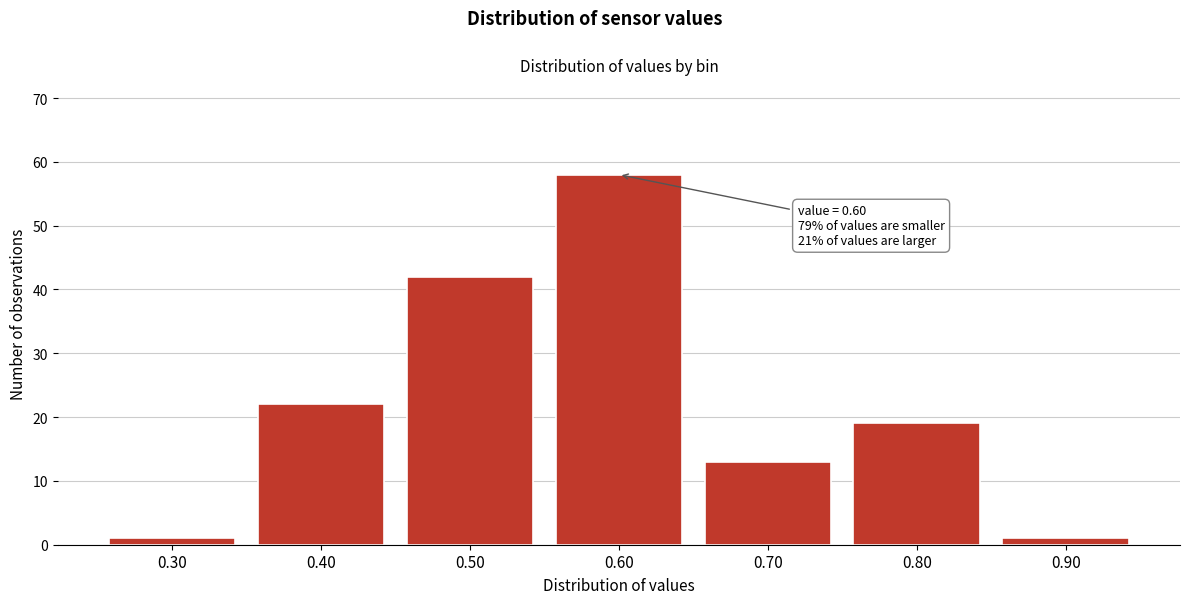

Which range on the x-axis has the tallest bar?

0.55 to 0.65